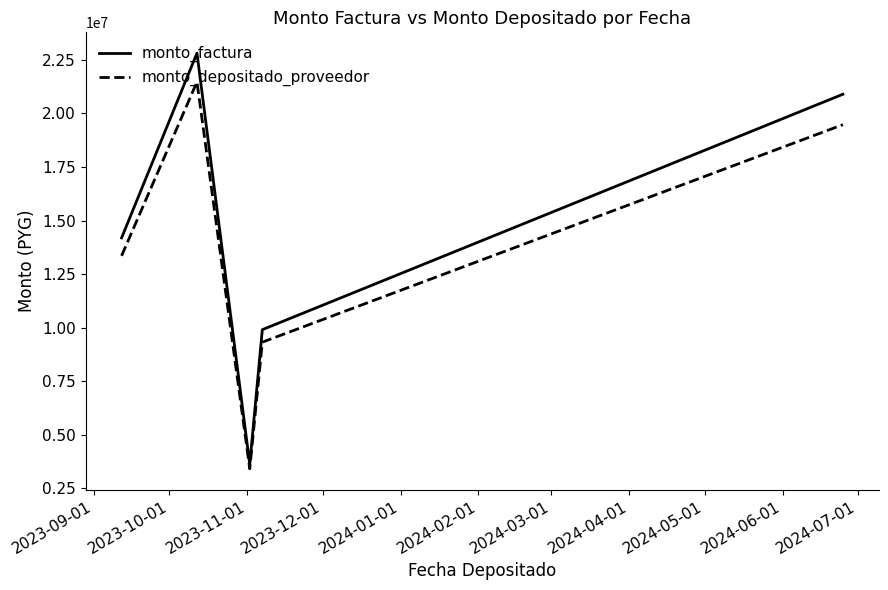

List the series in order of their peak value, highest first.

monto_factura, monto_depositado_proveedor